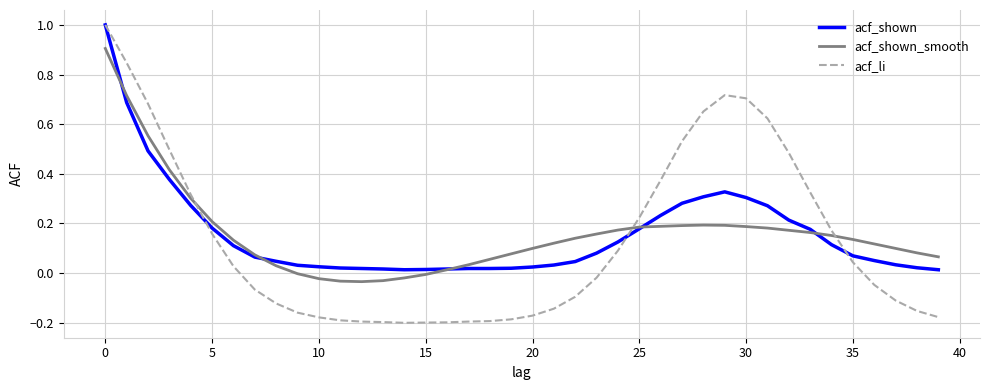

What is the maximum value for acf_shown?

1.0